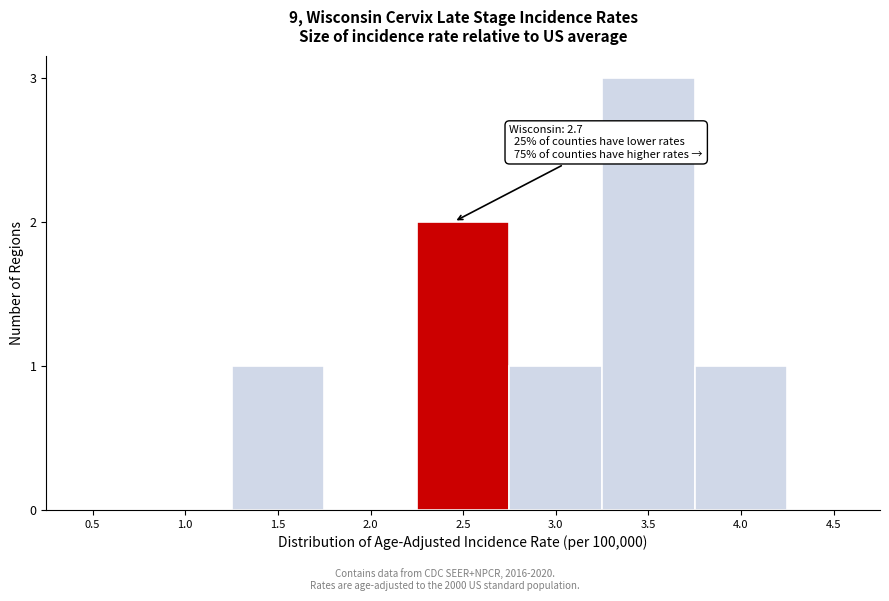

Reading left to right, transcribe all the data shown in this chart.

0.5=0	1.0=0	1.5=1	2.0=0	2.5=2	3.0=1	3.5=3	4.0=1	4.5=0